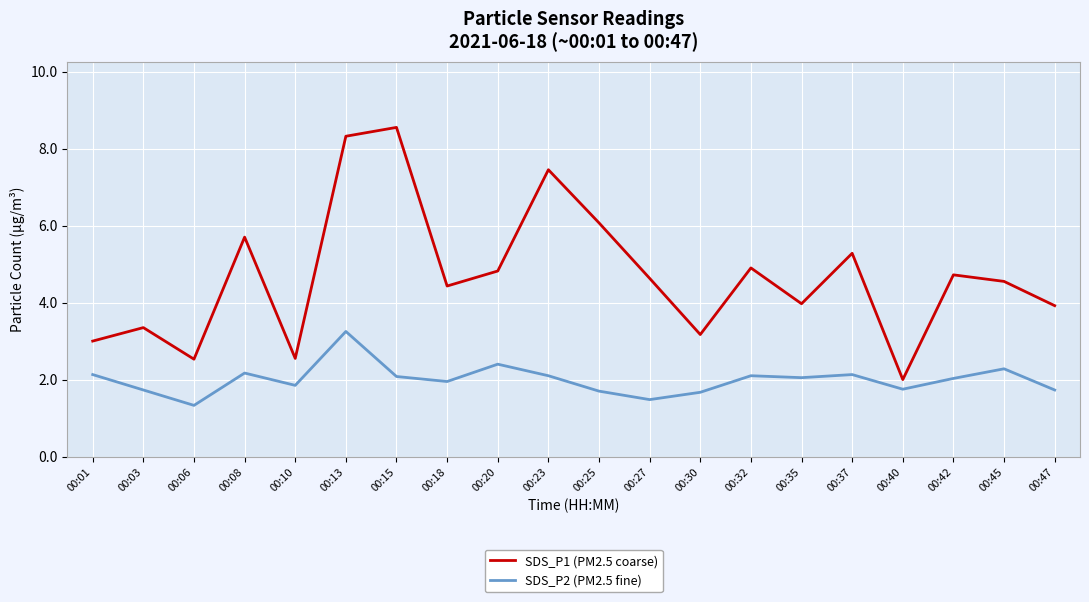

What is the spread (max minus min) of values at 00:25?

4.4